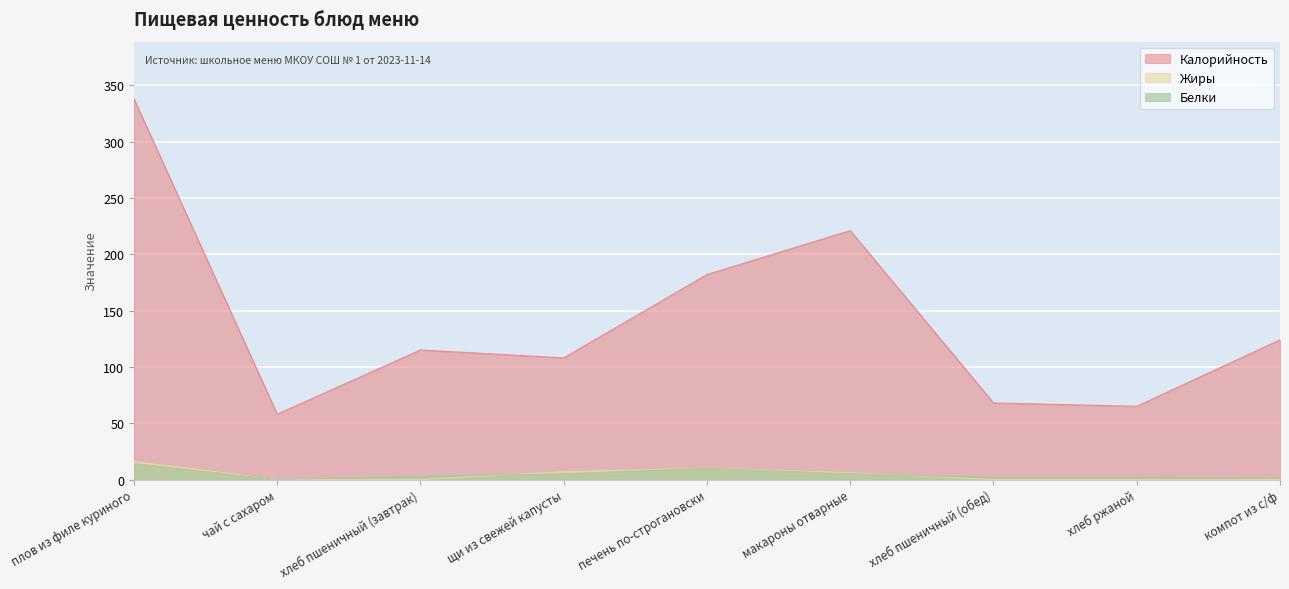

What is the average value of the Белки series?

5